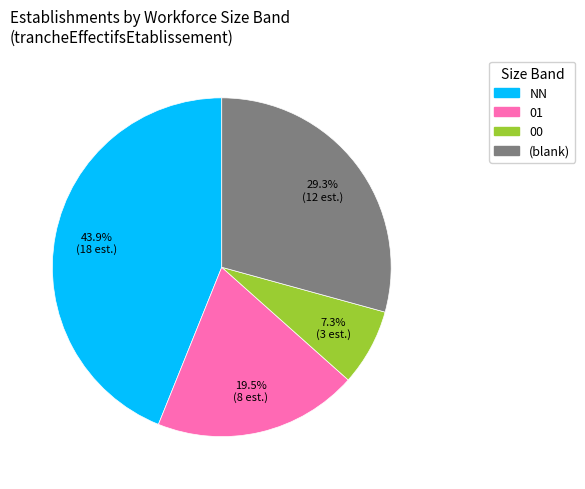

Is there a majority slice in this chart?

No